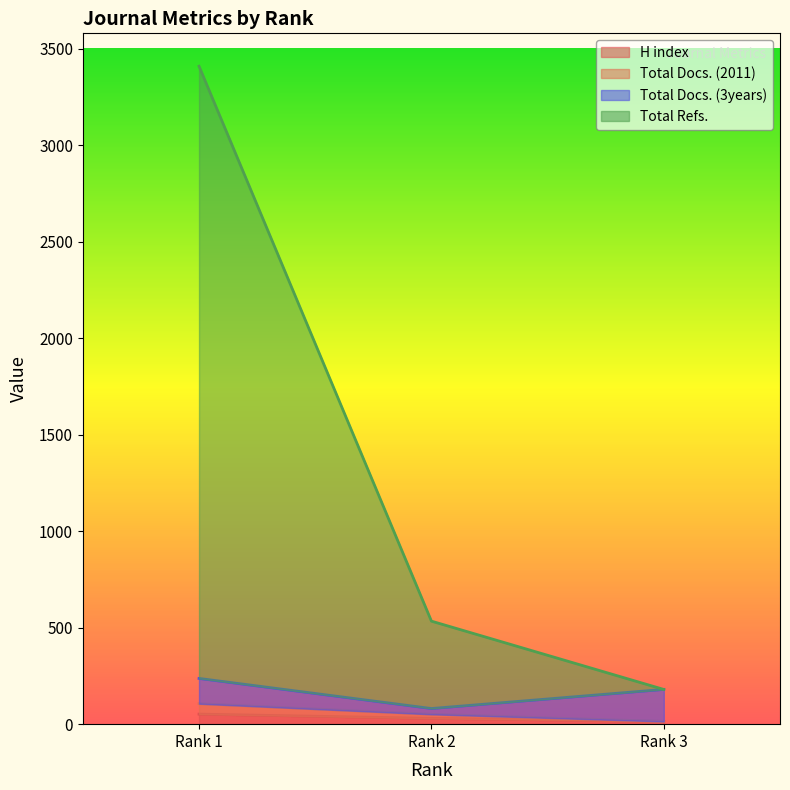

The H index series shows 14 at Rank 3. True or false?

True